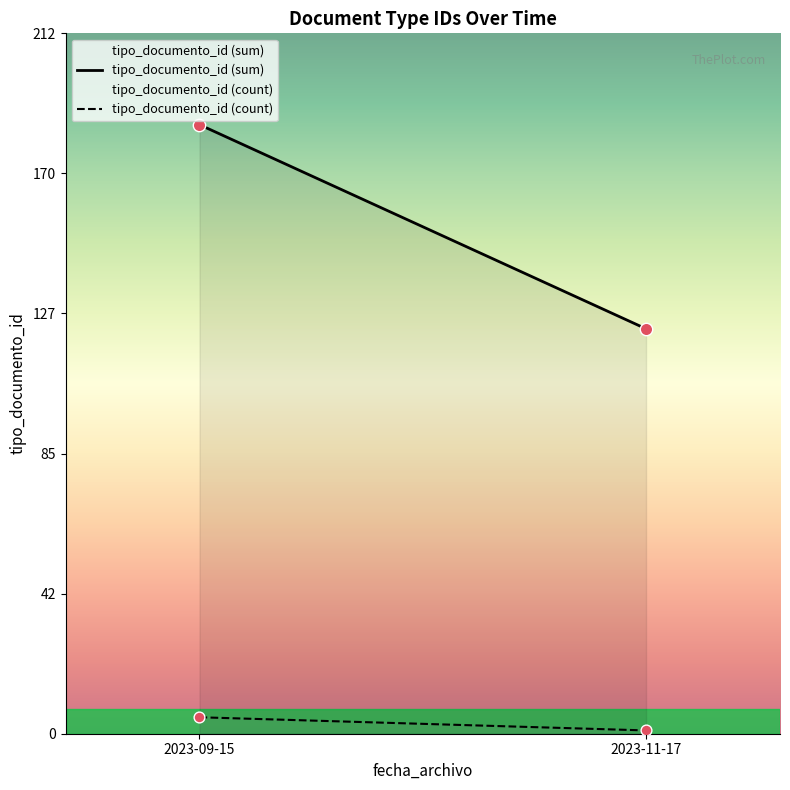

Which series has the largest total across all categories?

tipo_documento_id (sum)